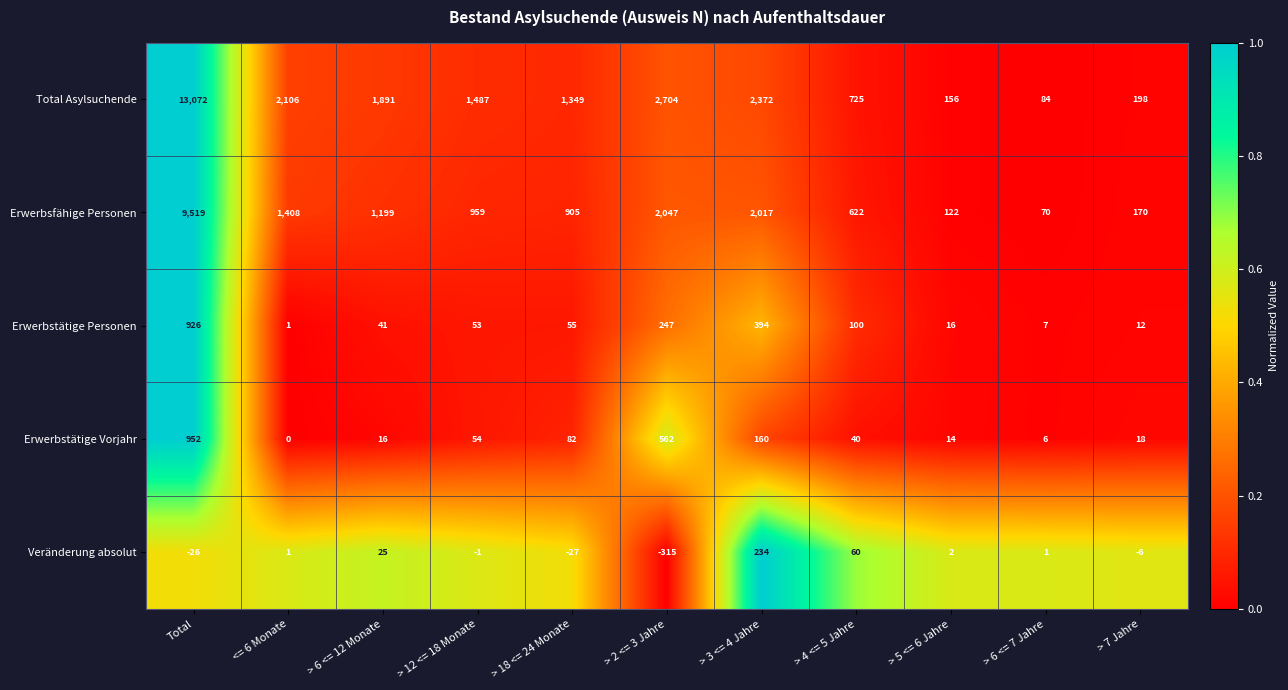

List the series in order of their peak value, lowest first.

Veränderung absolut, Erwerbstätige Personen, Erwerbstätige Vorjahr, Erwerbsfähige Personen, Total Asylsuchende